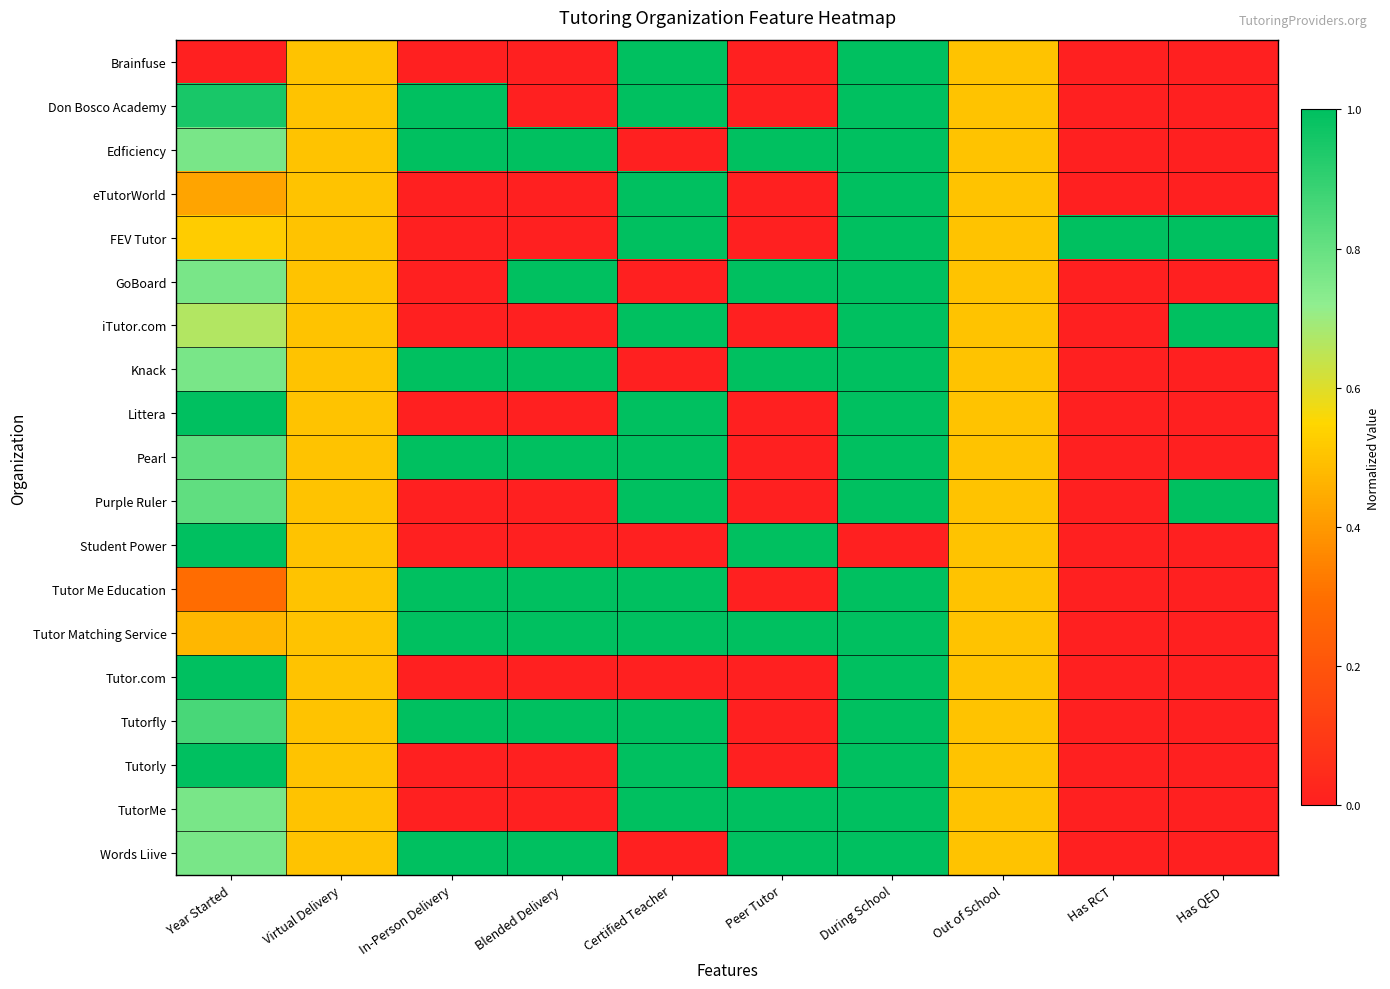

Reading left to right, extract all data points from this chart.

Brainfuse: Year Started=0.0	Virtual Delivery=0.5	In-Person Delivery=0.0	Blended Delivery=0.0	Certified Teacher=1.0	Peer Tutor=0.0	During School=1.0	Out of School=0.5	Has RCT=0.0	Has QED=0.0
Don Bosco Academy: Year Started=1.0	Virtual Delivery=0.5	In-Person Delivery=1.0	Blended Delivery=0.0	Certified Teacher=1.0	Peer Tutor=0.0	During School=1.0	Out of School=0.5	Has RCT=0.0	Has QED=0.0
Edficiency: Year Started=0.8	Virtual Delivery=0.5	In-Person Delivery=1.0	Blended Delivery=1.0	Certified Teacher=0.0	Peer Tutor=1.0	During School=1.0	Out of School=0.5	Has RCT=0.0	Has QED=0.0
eTutorWorld: Year Started=0.4	Virtual Delivery=0.5	In-Person Delivery=0.0	Blended Delivery=0.0	Certified Teacher=1.0	Peer Tutor=0.0	During School=1.0	Out of School=0.5	Has RCT=0.0	Has QED=0.0
FEV Tutor: Year Started=0.5	Virtual Delivery=0.5	In-Person Delivery=0.0	Blended Delivery=0.0	Certified Teacher=1.0	Peer Tutor=0.0	During School=1.0	Out of School=0.5	Has RCT=1.0	Has QED=1.0
GoBoard: Year Started=0.8	Virtual Delivery=0.5	In-Person Delivery=0.0	Blended Delivery=1.0	Certified Teacher=0.0	Peer Tutor=1.0	During School=1.0	Out of School=0.5	Has RCT=0.0	Has QED=0.0
iTutor.com: Year Started=0.7	Virtual Delivery=0.5	In-Person Delivery=0.0	Blended Delivery=0.0	Certified Teacher=1.0	Peer Tutor=0.0	During School=1.0	Out of School=0.5	Has RCT=0.0	Has QED=1.0
Knack: Year Started=0.8	Virtual Delivery=0.5	In-Person Delivery=1.0	Blended Delivery=1.0	Certified Teacher=0.0	Peer Tutor=1.0	During School=1.0	Out of School=0.5	Has RCT=0.0	Has QED=0.0
Littera: Year Started=1.0	Virtual Delivery=0.5	In-Person Delivery=0.0	Blended Delivery=0.0	Certified Teacher=1.0	Peer Tutor=0.0	During School=1.0	Out of School=0.5	Has RCT=0.0	Has QED=0.0
Pearl: Year Started=0.8	Virtual Delivery=0.5	In-Person Delivery=1.0	Blended Delivery=1.0	Certified Teacher=1.0	Peer Tutor=0.0	During School=1.0	Out of School=0.5	Has RCT=0.0	Has QED=0.0
Purple Ruler: Year Started=0.8	Virtual Delivery=0.5	In-Person Delivery=0.0	Blended Delivery=0.0	Certified Teacher=1.0	Peer Tutor=0.0	During School=1.0	Out of School=0.5	Has RCT=0.0	Has QED=1.0
Student Power: Year Started=1.0	Virtual Delivery=0.5	In-Person Delivery=0.0	Blended Delivery=0.0	Certified Teacher=0.0	Peer Tutor=1.0	During School=0.0	Out of School=0.5	Has RCT=0.0	Has QED=0.0
Tutor Me Education: Year Started=0.3	Virtual Delivery=0.5	In-Person Delivery=1.0	Blended Delivery=1.0	Certified Teacher=1.0	Peer Tutor=0.0	During School=1.0	Out of School=0.5	Has RCT=0.0	Has QED=0.0
Tutor Matching Service: Year Started=0.5	Virtual Delivery=0.5	In-Person Delivery=1.0	Blended Delivery=1.0	Certified Teacher=1.0	Peer Tutor=1.0	During School=1.0	Out of School=0.5	Has RCT=0.0	Has QED=0.0
Tutor.com: Year Started=1.0	Virtual Delivery=0.5	In-Person Delivery=0.0	Blended Delivery=0.0	Certified Teacher=0.0	Peer Tutor=0.0	During School=1.0	Out of School=0.5	Has RCT=0.0	Has QED=0.0
Tutorfly: Year Started=0.9	Virtual Delivery=0.5	In-Person Delivery=1.0	Blended Delivery=1.0	Certified Teacher=1.0	Peer Tutor=0.0	During School=1.0	Out of School=0.5	Has RCT=0.0	Has QED=0.0
Tutorly: Year Started=1.0	Virtual Delivery=0.5	In-Person Delivery=0.0	Blended Delivery=0.0	Certified Teacher=1.0	Peer Tutor=0.0	During School=1.0	Out of School=0.5	Has RCT=0.0	Has QED=0.0
TutorMe: Year Started=0.8	Virtual Delivery=0.5	In-Person Delivery=0.0	Blended Delivery=0.0	Certified Teacher=1.0	Peer Tutor=1.0	During School=1.0	Out of School=0.5	Has RCT=0.0	Has QED=0.0
Words Liive: Year Started=0.8	Virtual Delivery=0.5	In-Person Delivery=1.0	Blended Delivery=1.0	Certified Teacher=0.0	Peer Tutor=1.0	During School=1.0	Out of School=0.5	Has RCT=0.0	Has QED=0.0